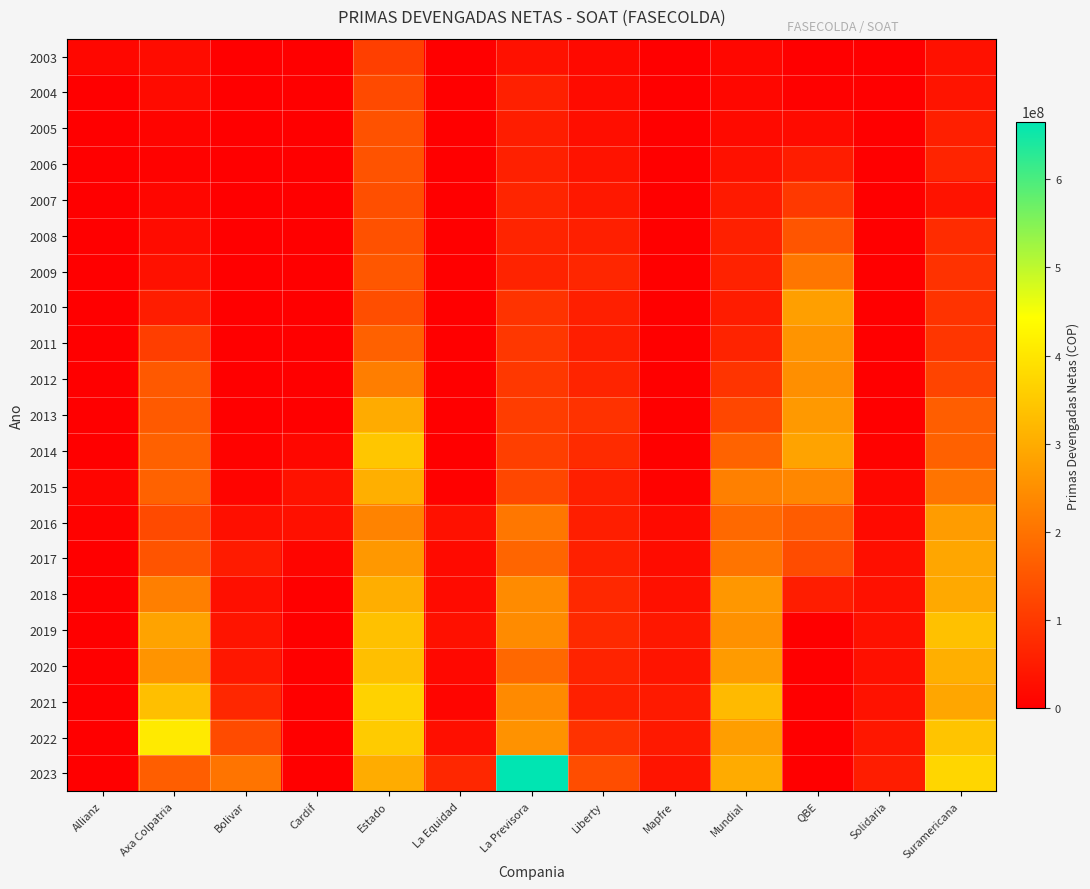

What is the spread (max minus min) of values at QBE?

285830487.3